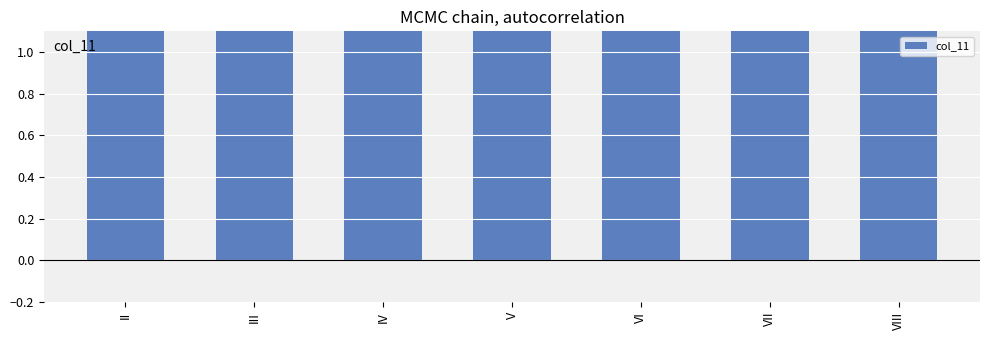

What is the sum of the values at VI and IV?

7